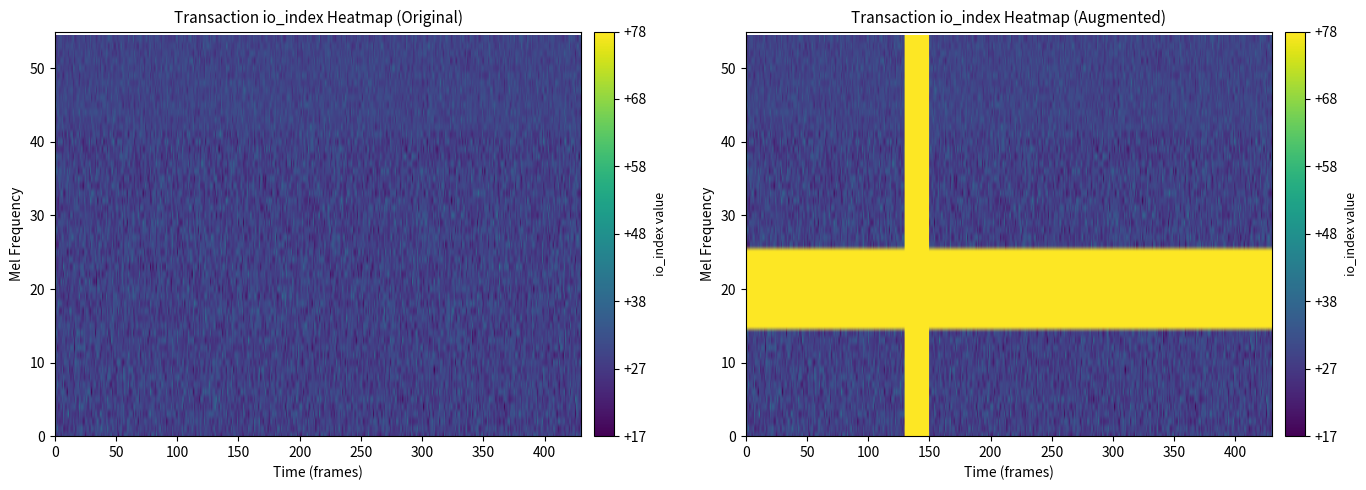

How many distinct data groups are displayed?

2